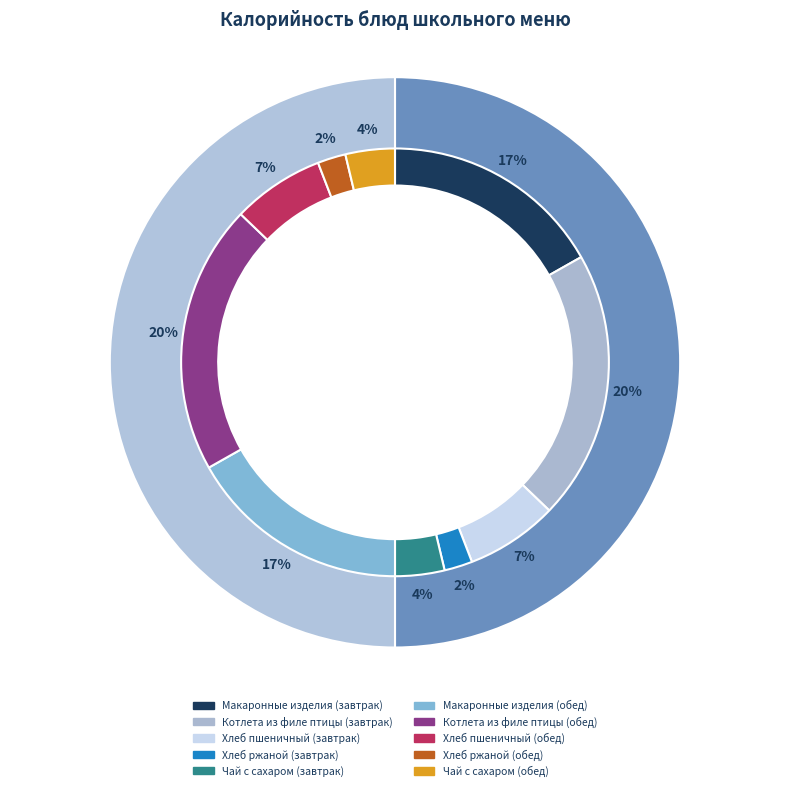

Is there any slice that represents more than half of the pie?

No